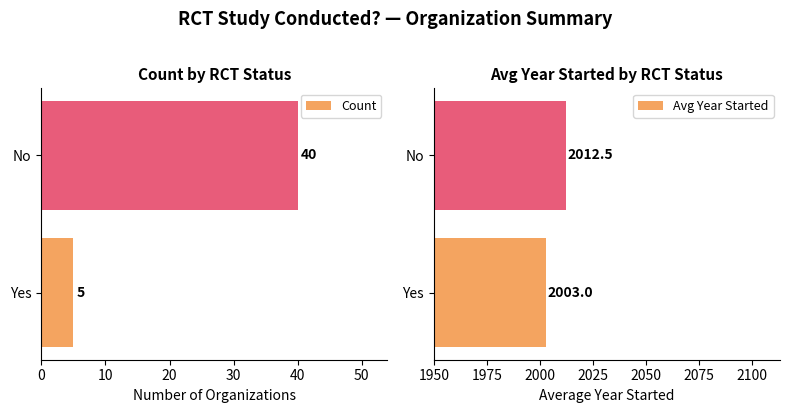

Are the bars horizontal?

Yes